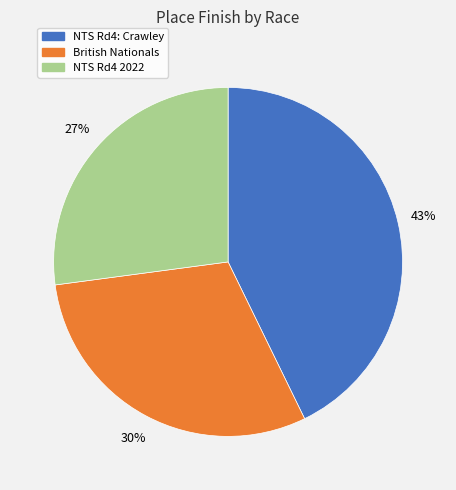

Count the number of slices in the pie.

3